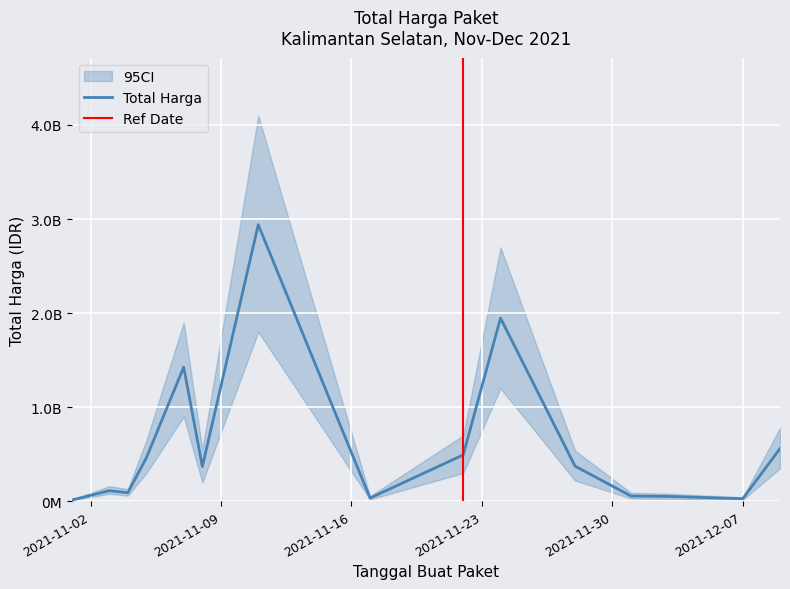

Rank the categories by value from lowest to highest.

2021-11-01, 2021-12-07, 2021-11-17, 2021-12-03, 2021-12-01, 2021-11-04, 2021-11-03, 2021-11-08, 2021-11-28, 2021-11-05, 2021-11-22, 2021-12-09, 2021-11-07, 2021-11-24, 2021-11-11